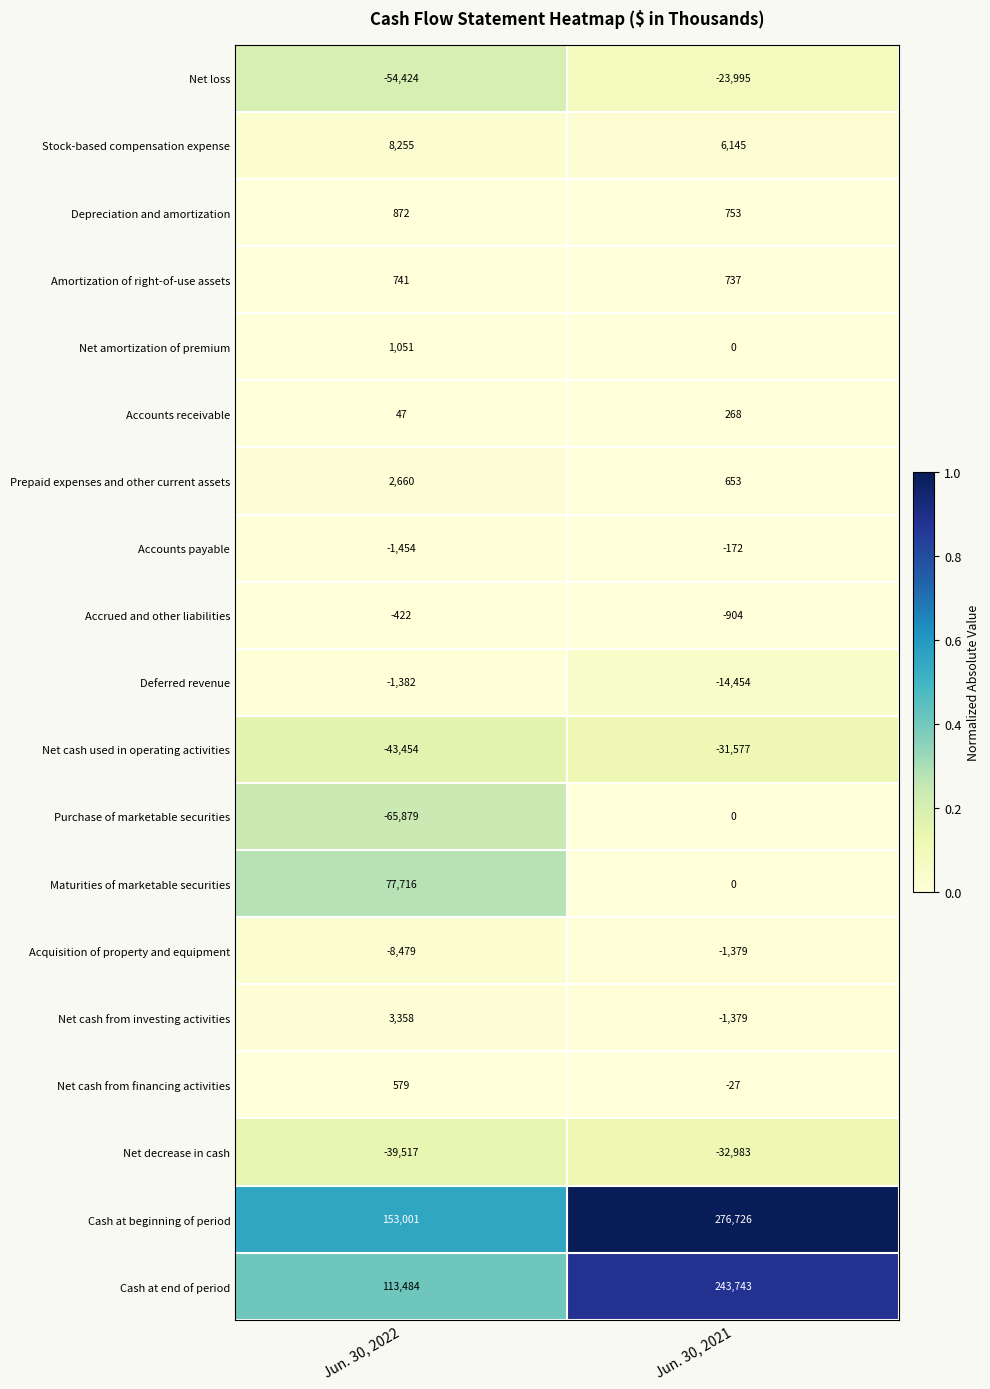

List the labels in order of Net cash used in operating activities value, largest first.

Jun. 30, 2021, Jun. 30, 2022